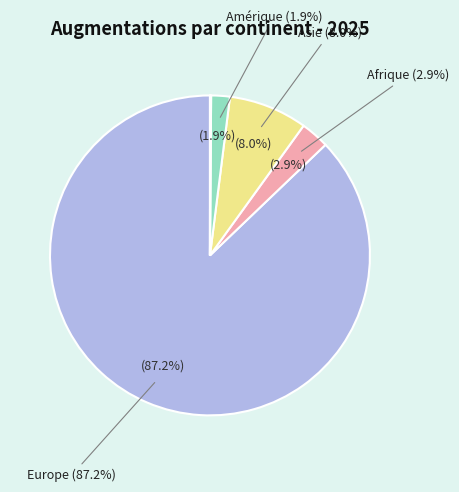

The Provenance inconnue slice represents 1% of the pie. True or false?

False